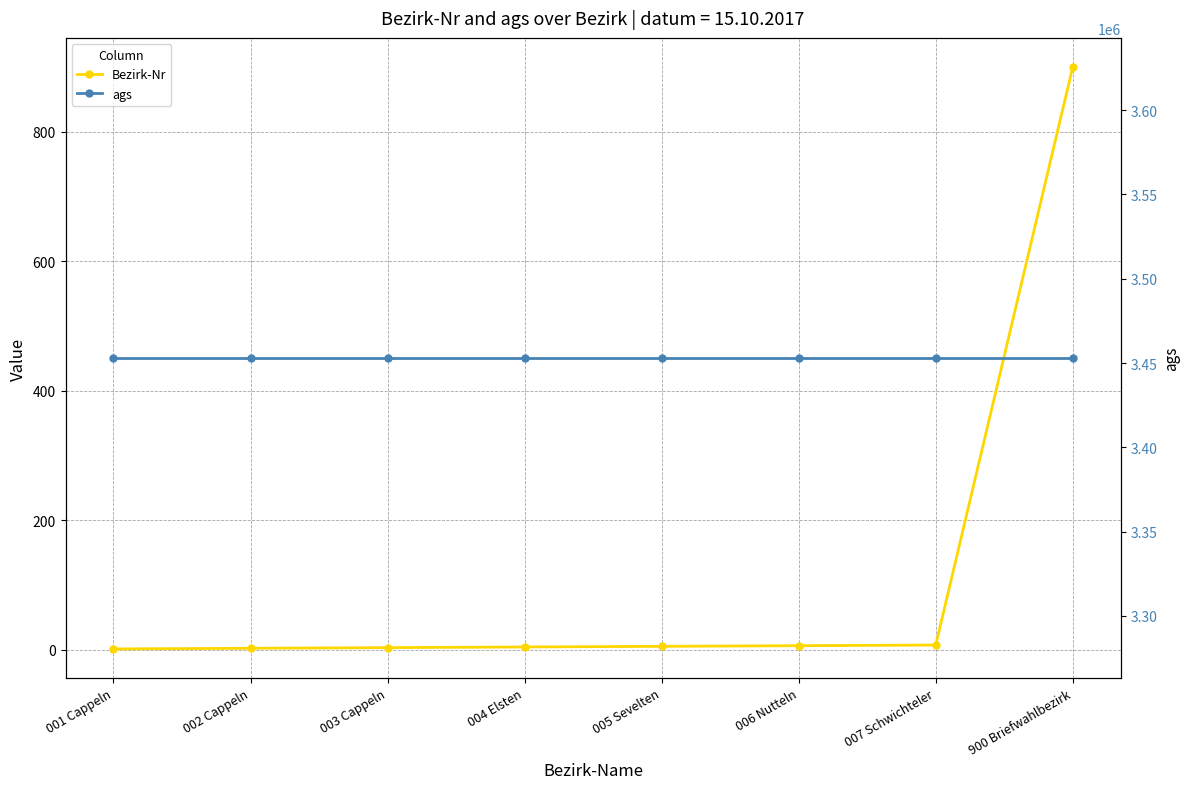

What is the label of the 1st point from the left?

001 Cappeln